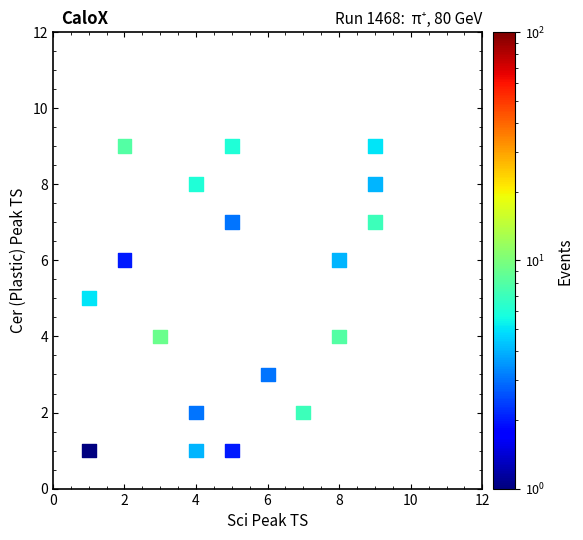

What is the range of X values (max minus min)?

8